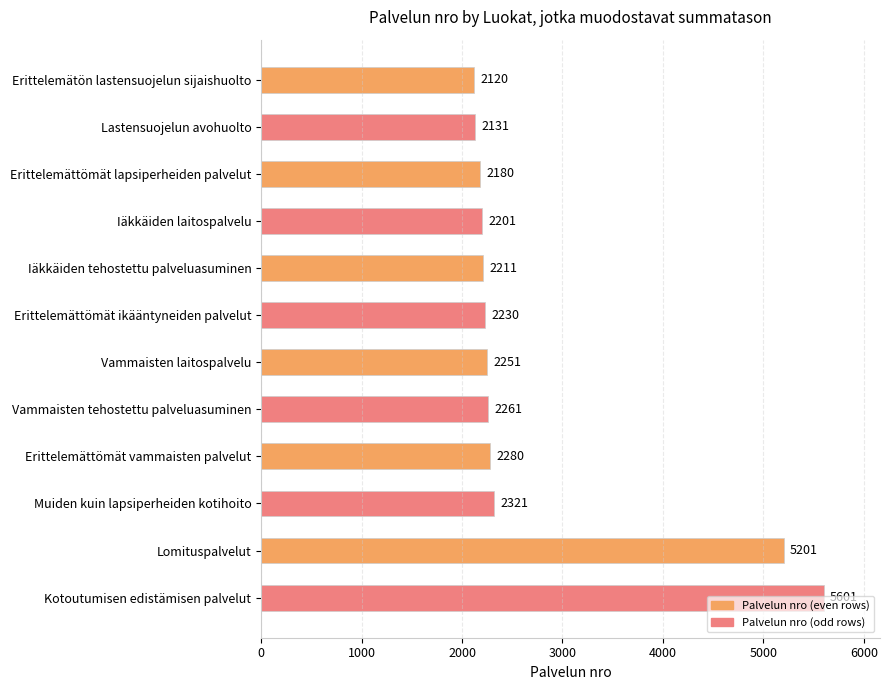

True or false: the data shows 3550 at Erittelemättömät vammaisten palvelut.

False